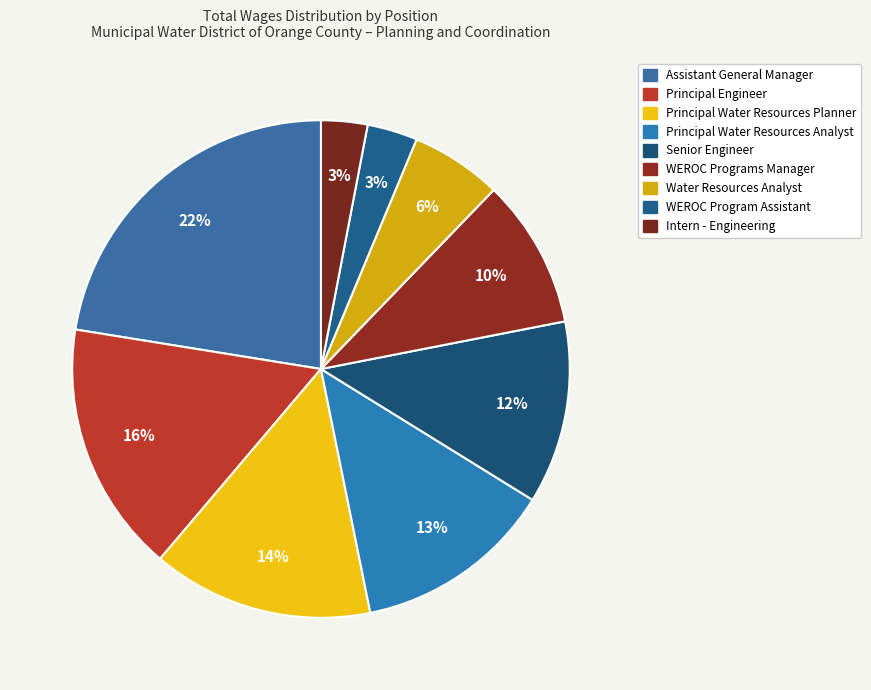

To the nearest percent, what is the difference between the Principal Water Resources Analyst and WEROC Programs Manager slice percentages?

3%